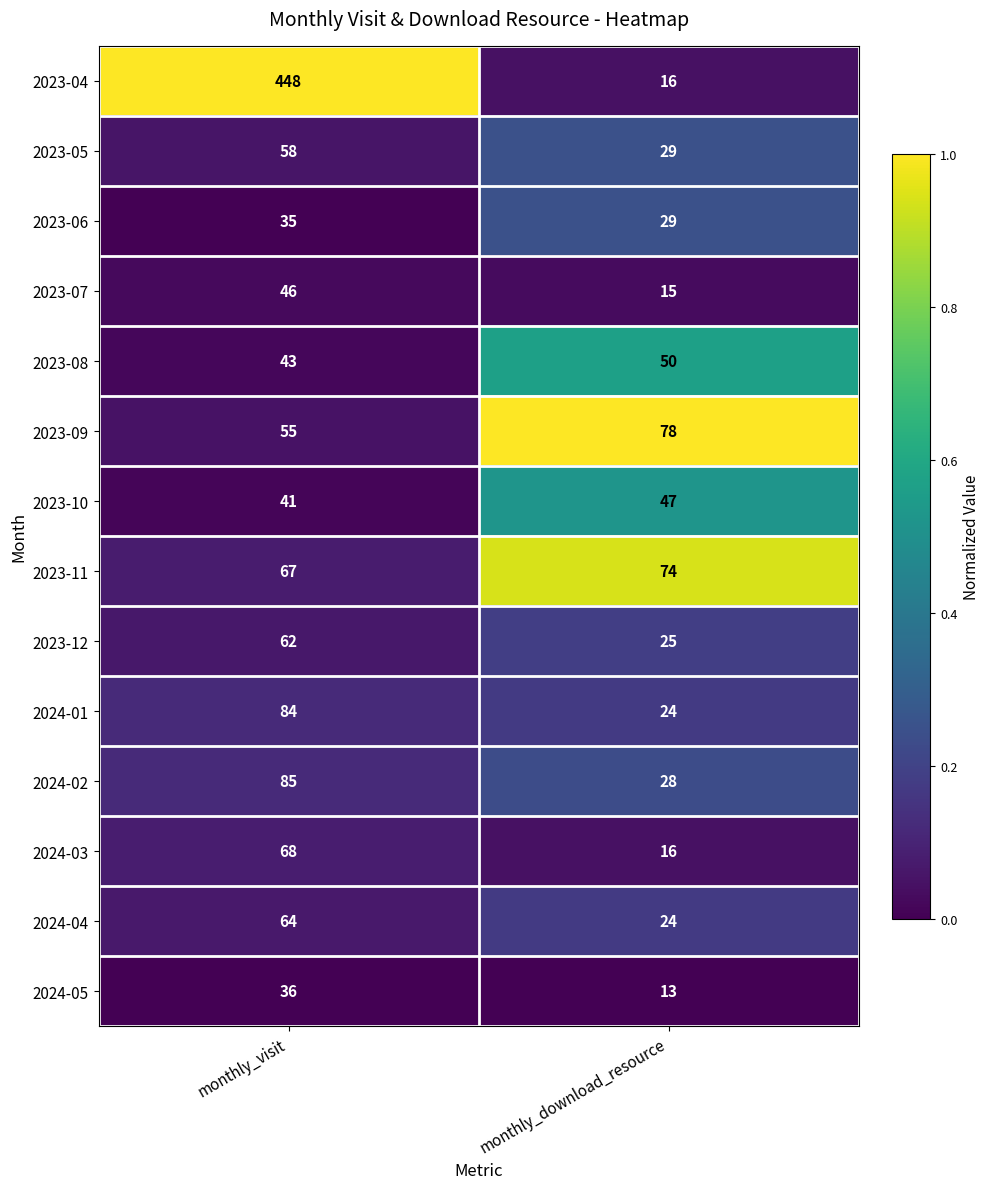

What is the maximum value for 2023-04?

448